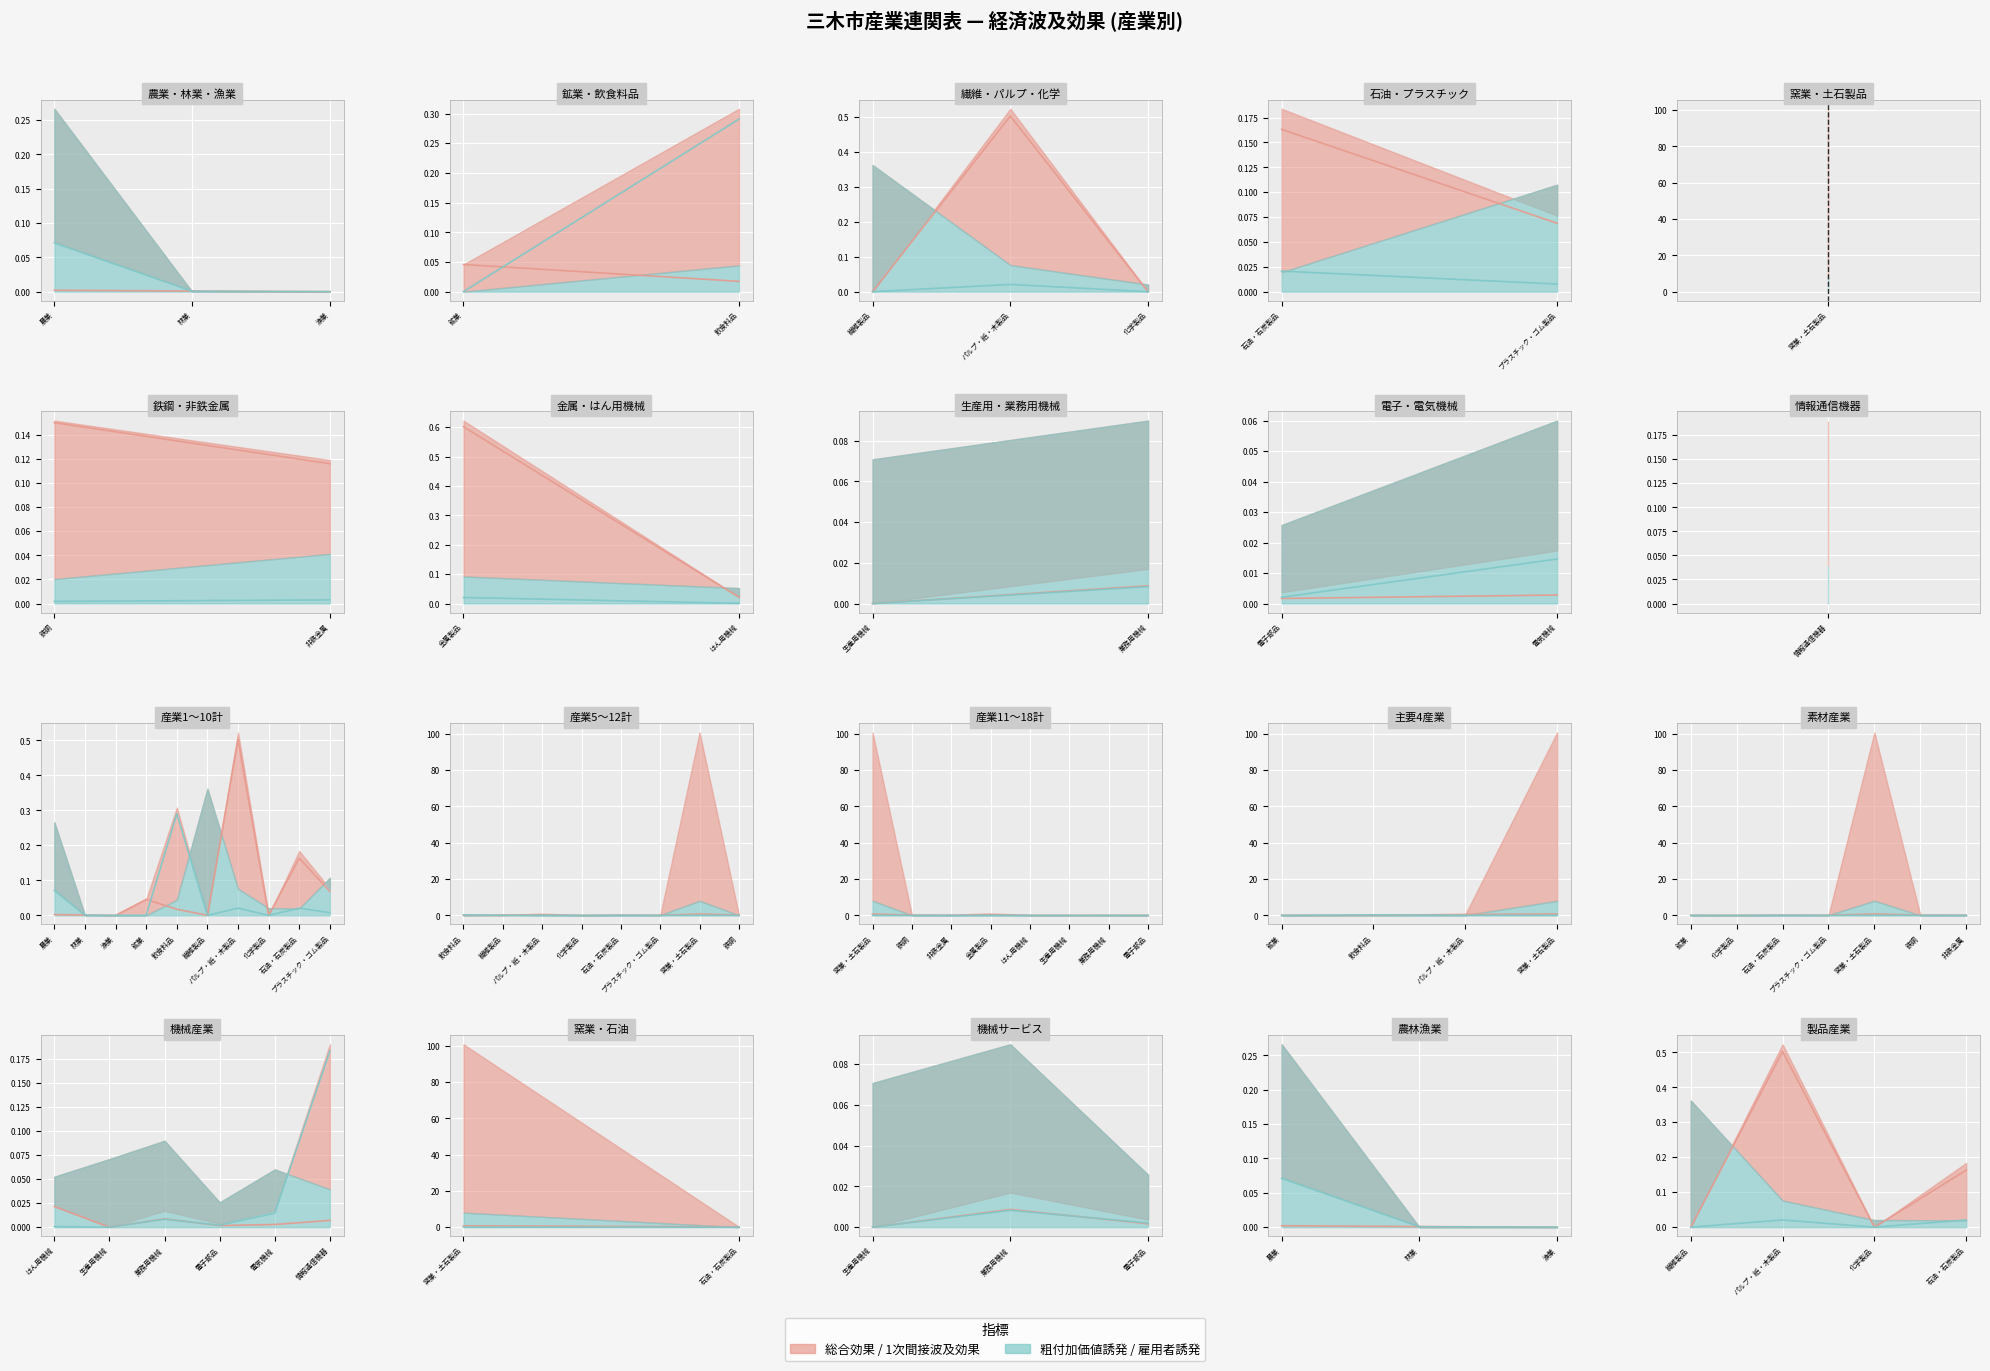

True or false: 1次間接波及効果 has more than 2 points higher than both neighbors.

False